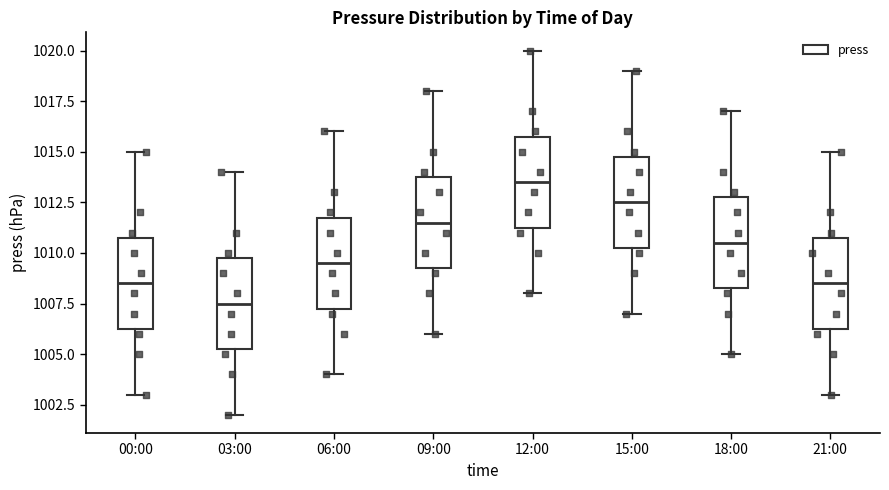

Where is the lower edge of the box for 00:00 on the y-axis? The values are not printed on the chart, so give them approximately, as read against the axis.

1006.5